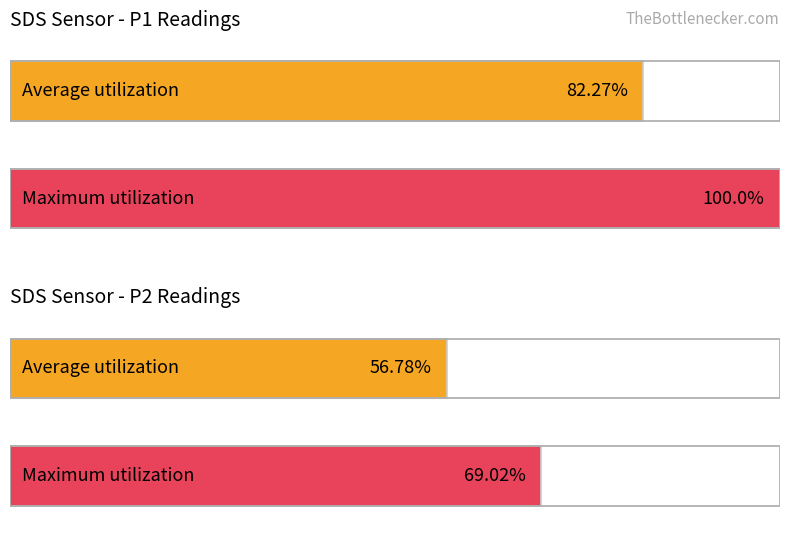

Rank the series by their average value, from lowest to highest.

Average utilization, Maximum utilization